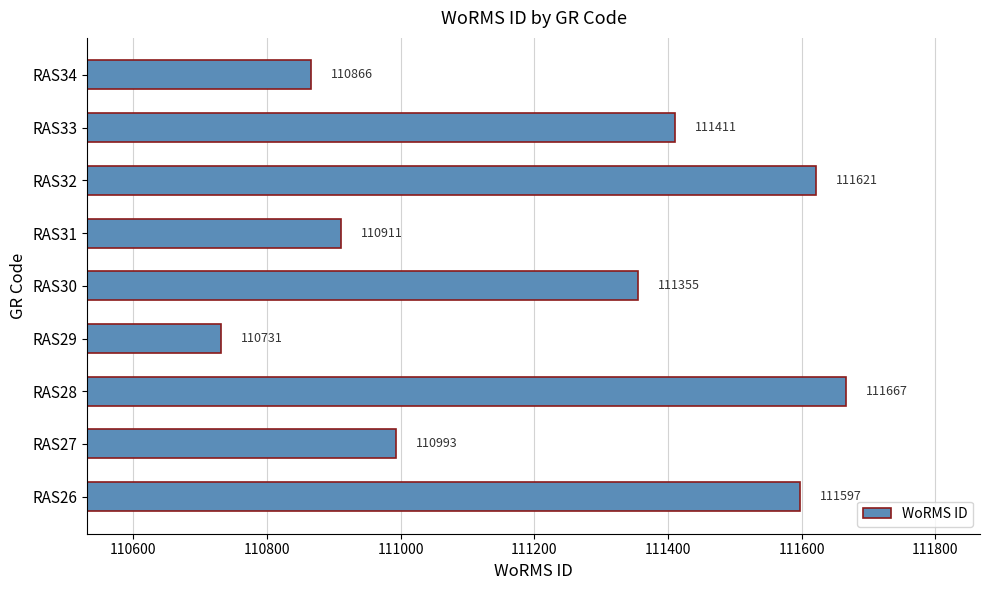

At which label is the value closest to 111199?

RAS30